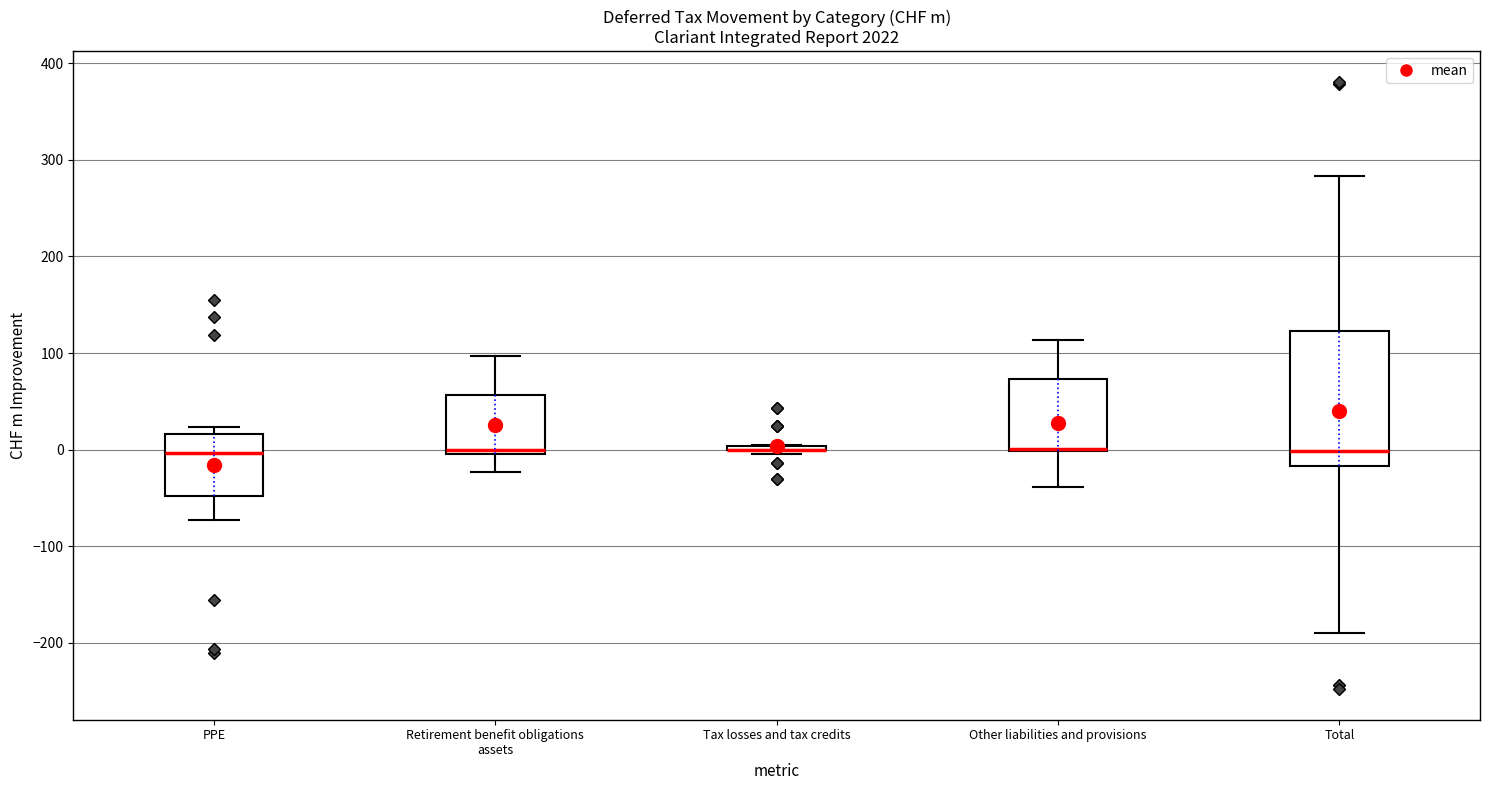

Reading left to right, transcribe this box plot: for each box, give where its median line is, the range the box spans, and where its two whiskers end, as read against the y-axis. The values are not printed on the chart, so give them approximately, as read against the axis.

PPE: median 0, box -50 to 20, whiskers -70 to 20 (just above the box's upper edge)
Retirement benefit obligations assets: median 0 (just above the box's lower edge), box 0 to 60, whiskers -20 to 100
Tax losses and tax credits: box collapsed to a line at 0, whiskers 0 to 10
Other liabilities and provisions: median 0 (drawn on the box's lower edge), box 0 to 70, whiskers -40 to 110
Total: median 0, box -20 to 120, whiskers -190 to 280